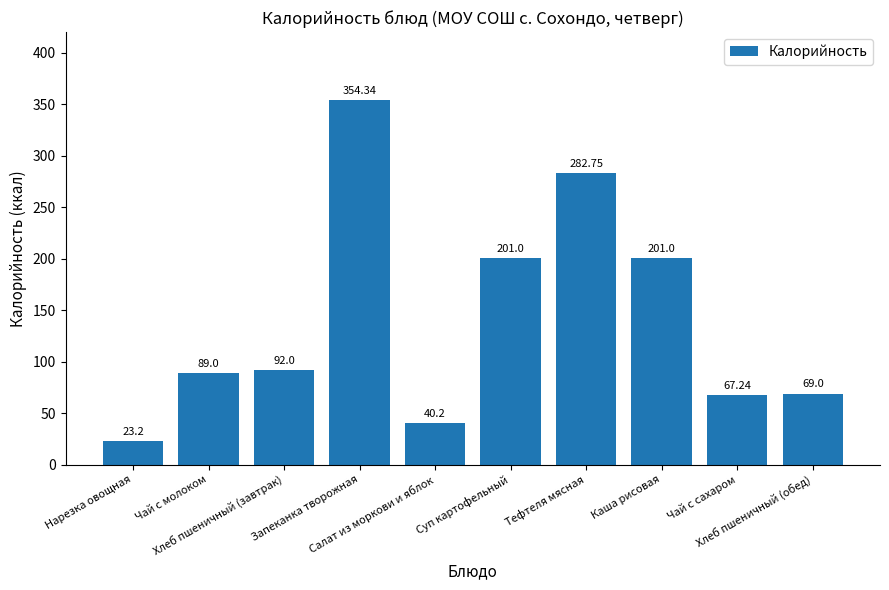

Reading right to left, what are all the values shown in this chart?

69.0	67.2	201.0	282.8	201.0	40.2	354.3	92.0	89.0	23.2